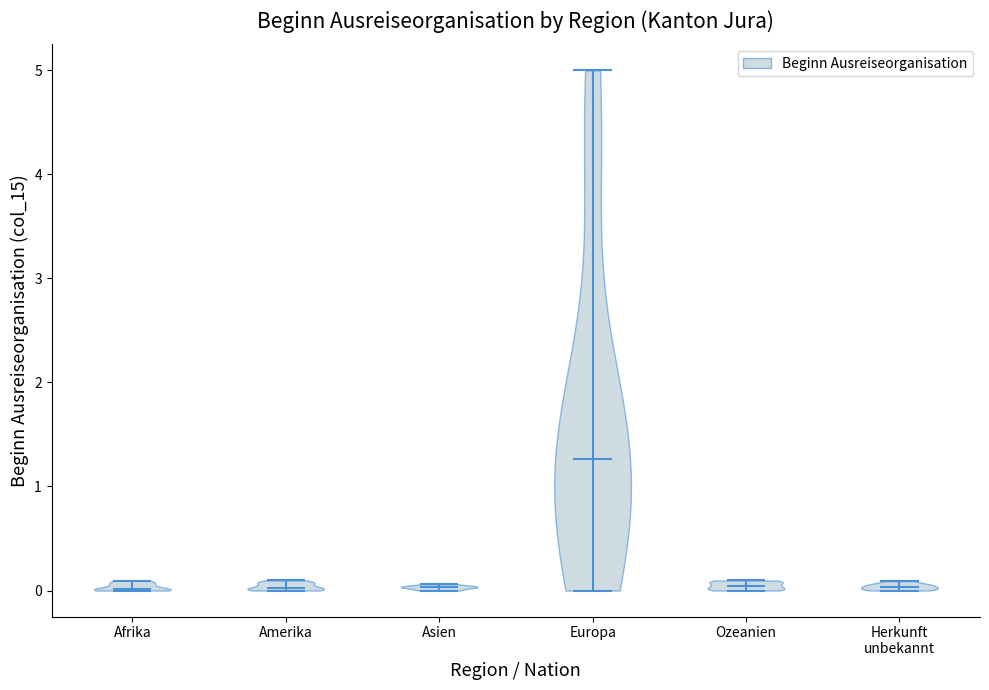

What is the lowest point the violin for Ozeanien reaches on the y-axis? The values are not printed on the chart, so give them approximately, as read against the axis.

0.0